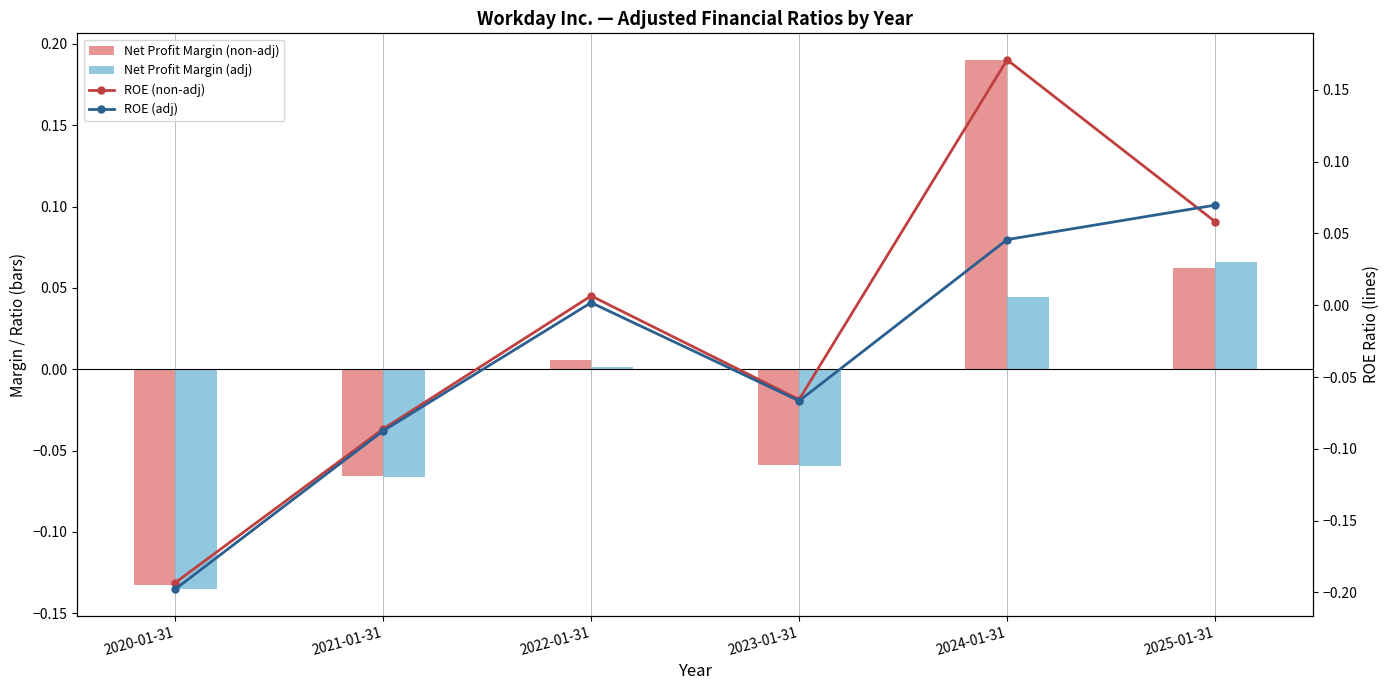

What is the difference between the second highest and second lowest values in the ROE (adj) series?

0.1